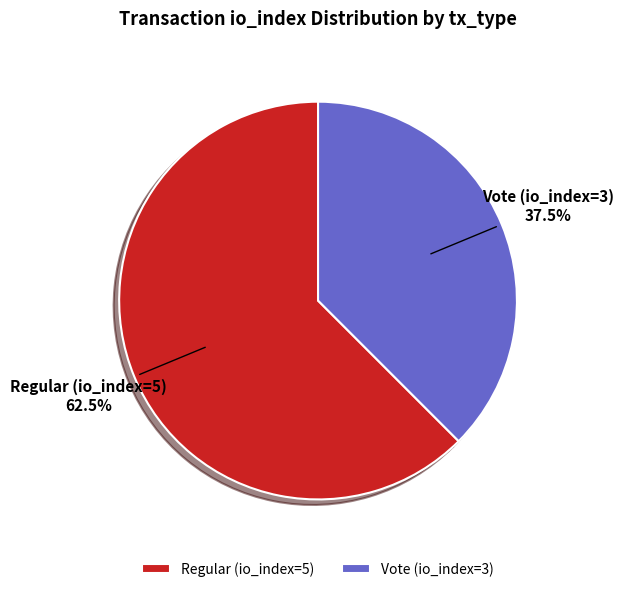

Combined, do Vote (io_index=3) and Regular (io_index=5) account for over 50%?

Yes